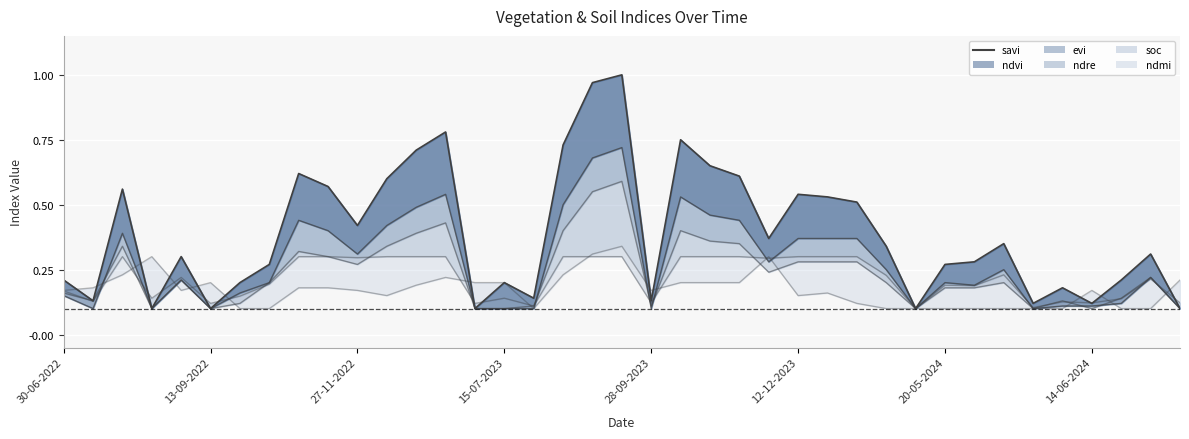

Reading left to right, list all the values displayed in this chart.

0.2	0.1	0.6	0.1	0.3	0.1	0.2	0.3	0.6	0.6	0.4	0.6	0.7	0.8	0.1	0.2	0.1	0.7	1.0	1.0	0.1	0.8	0.7	0.6	0.4	0.5	0.5	0.5	0.3	0.1	0.3	0.3	0.3	0.1	0.2	0.1	0.2	0.3	0.1